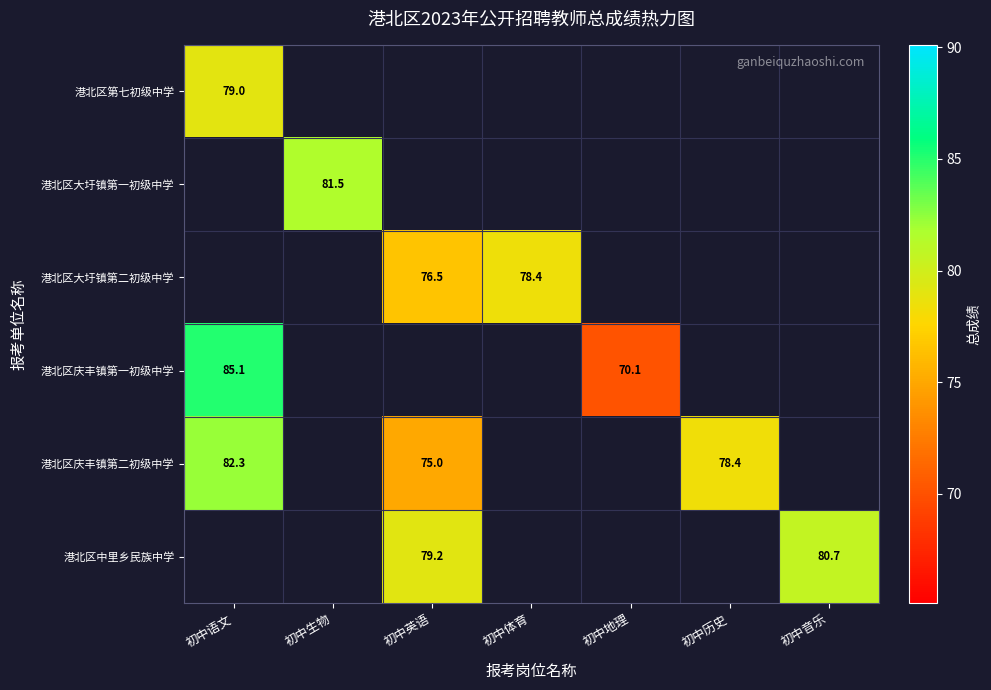

At 初中历史, list the series in order from smallest to largest.

港北区第七初级中学, 港北区大圩镇第一初级中学, 港北区大圩镇第二初级中学, 港北区庆丰镇第一初级中学, 港北区庆丰镇第二初级中学, 港北区中里乡民族中学